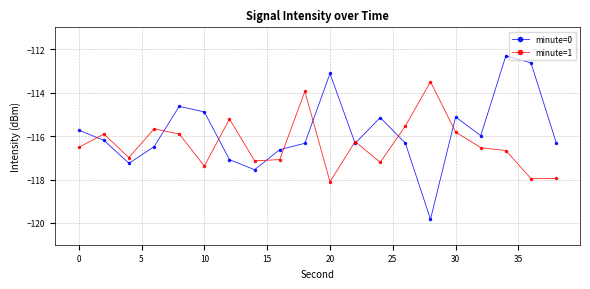

What is the minimum value shown in the chart?

-119.8